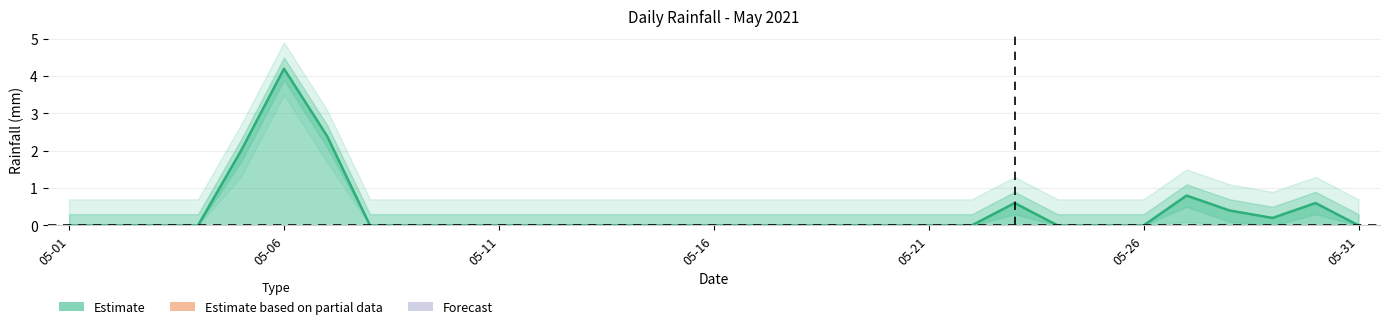

How many data points does each series have?

31